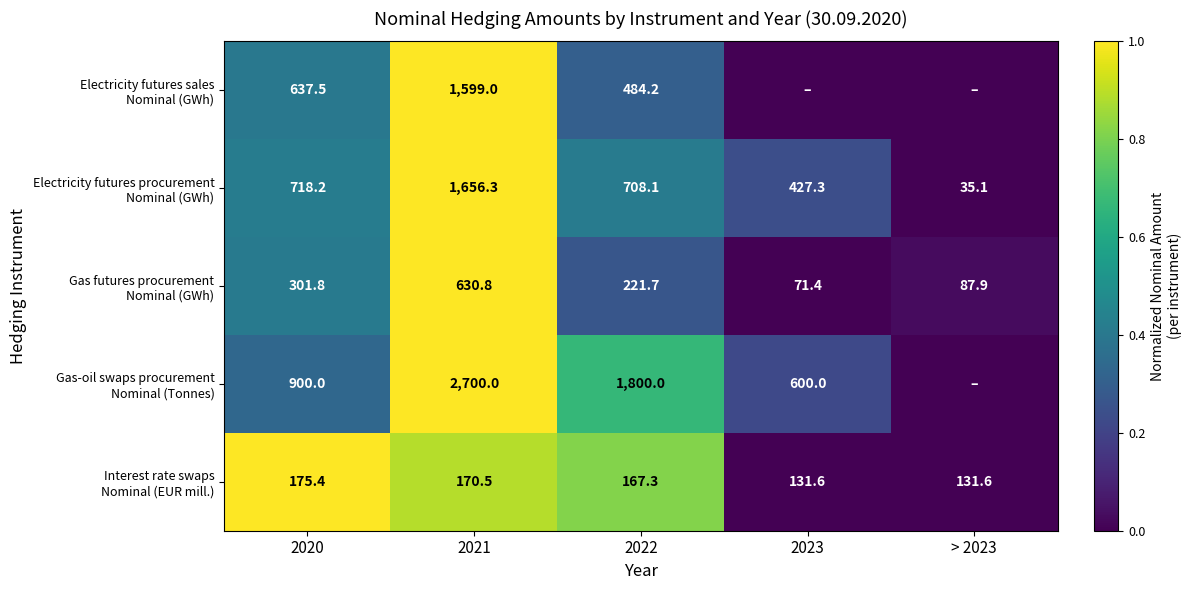

What is the sum of all Electricity futures sales Nominal (GWh) values?

1.7